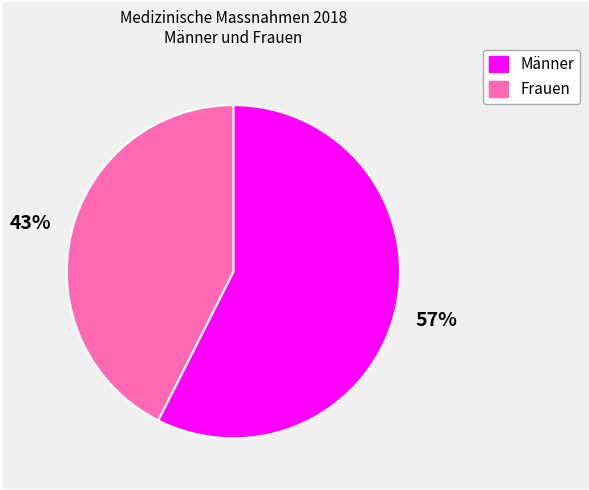

Between Frauen and Männer, which is larger?

Männer